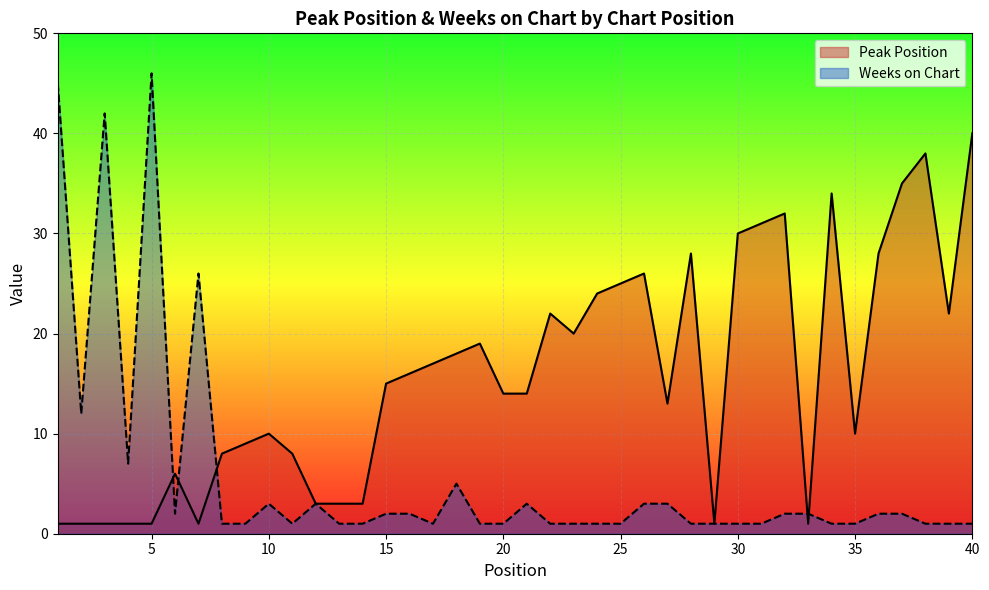

After their last crossing, which series has the higher values: Weeks on Chart or Peak Position?

Peak Position